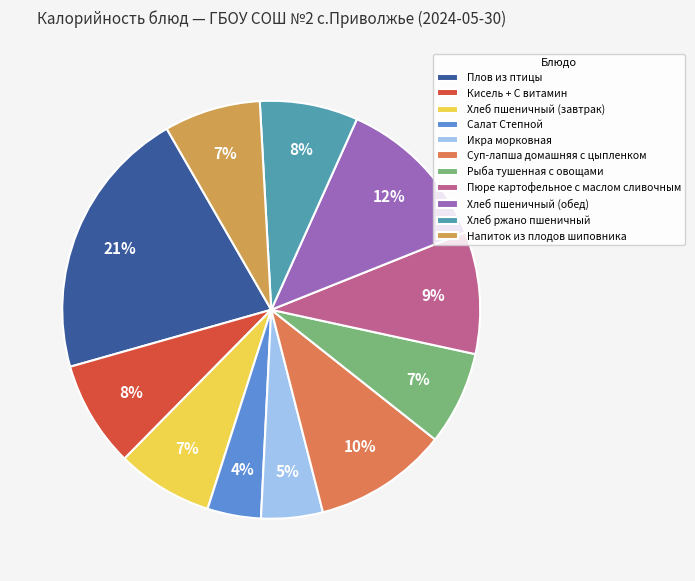

Combined, do Напиток из плодов шиповника and Хлеб пшеничный (завтрак) account for over 50%?

No